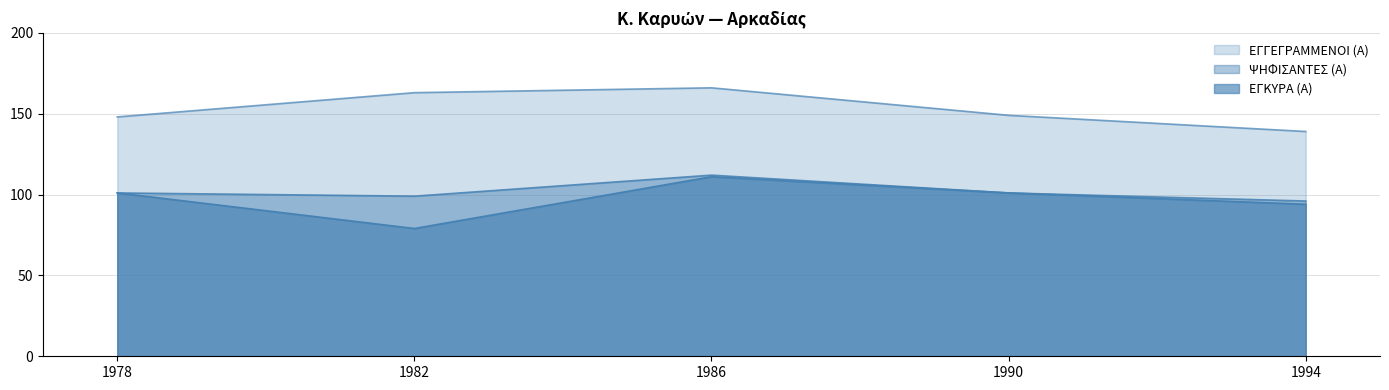

What is the smallest value displayed?

79